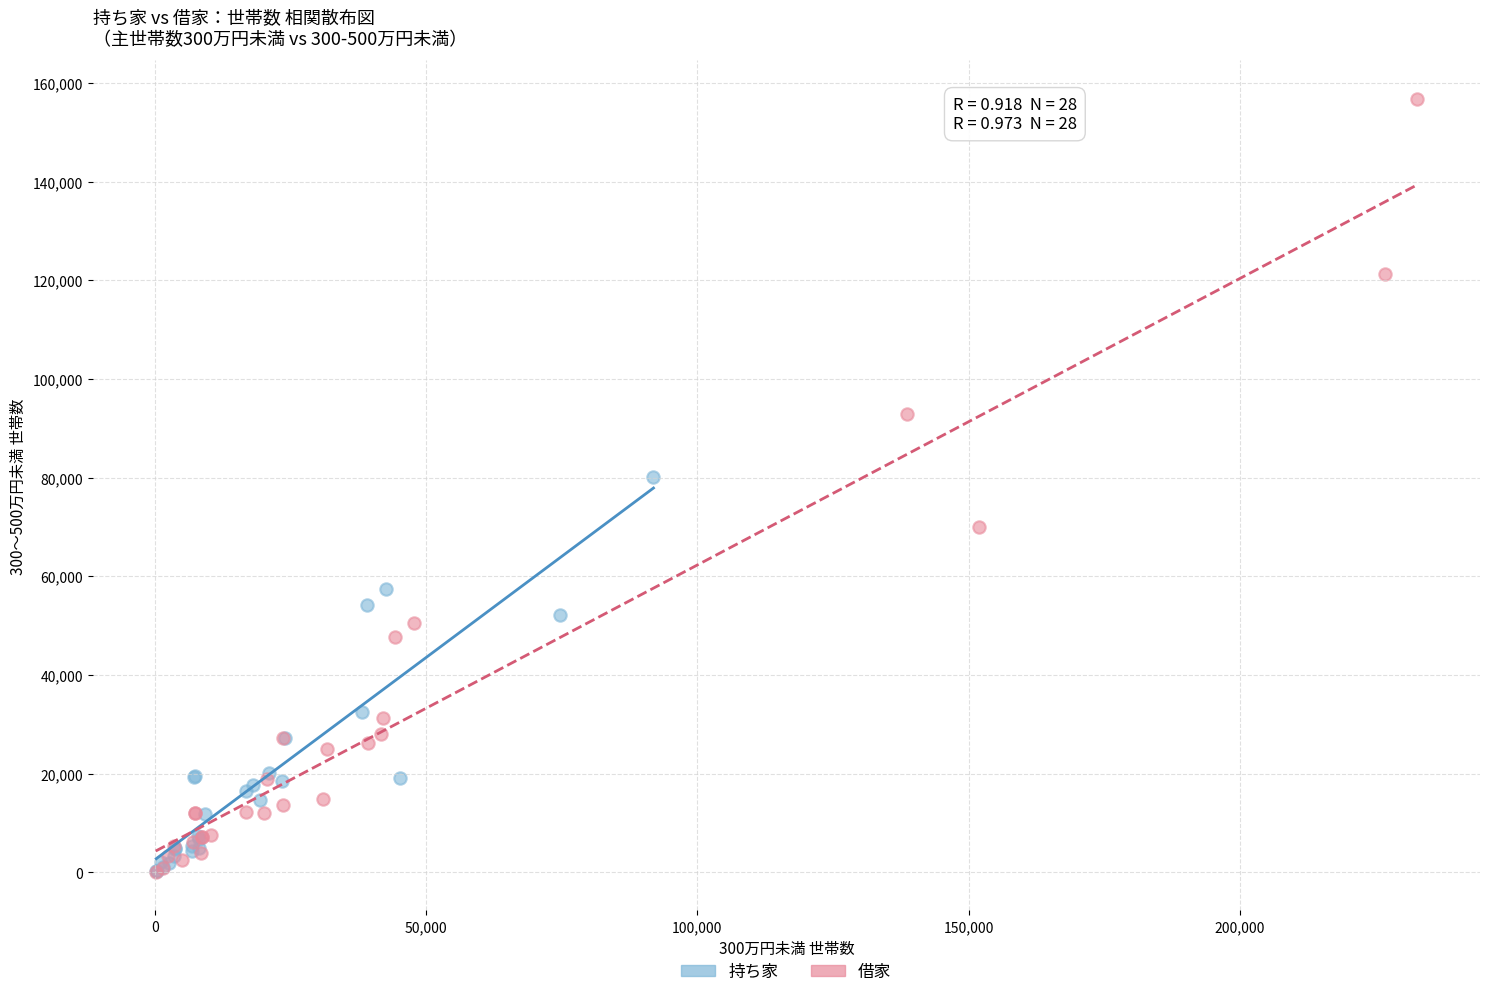

Which series has the largest Y range (max minus min)?

借家